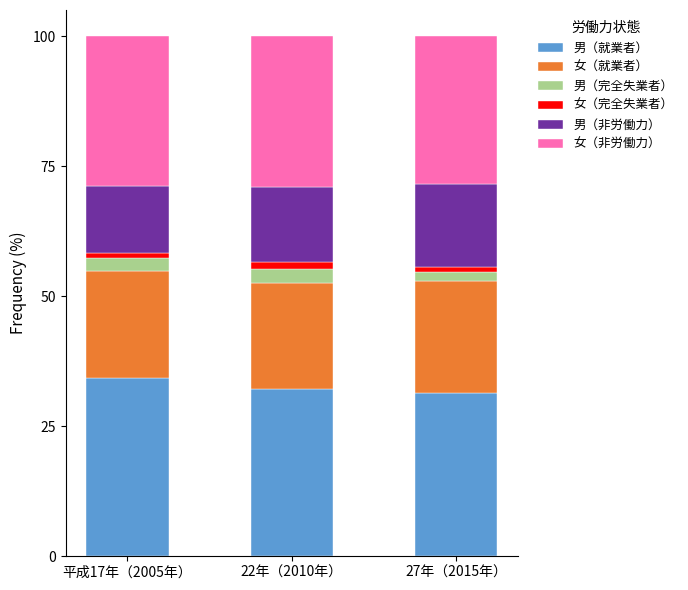

What is the lowest value of the 男（就業者） series?

31.4